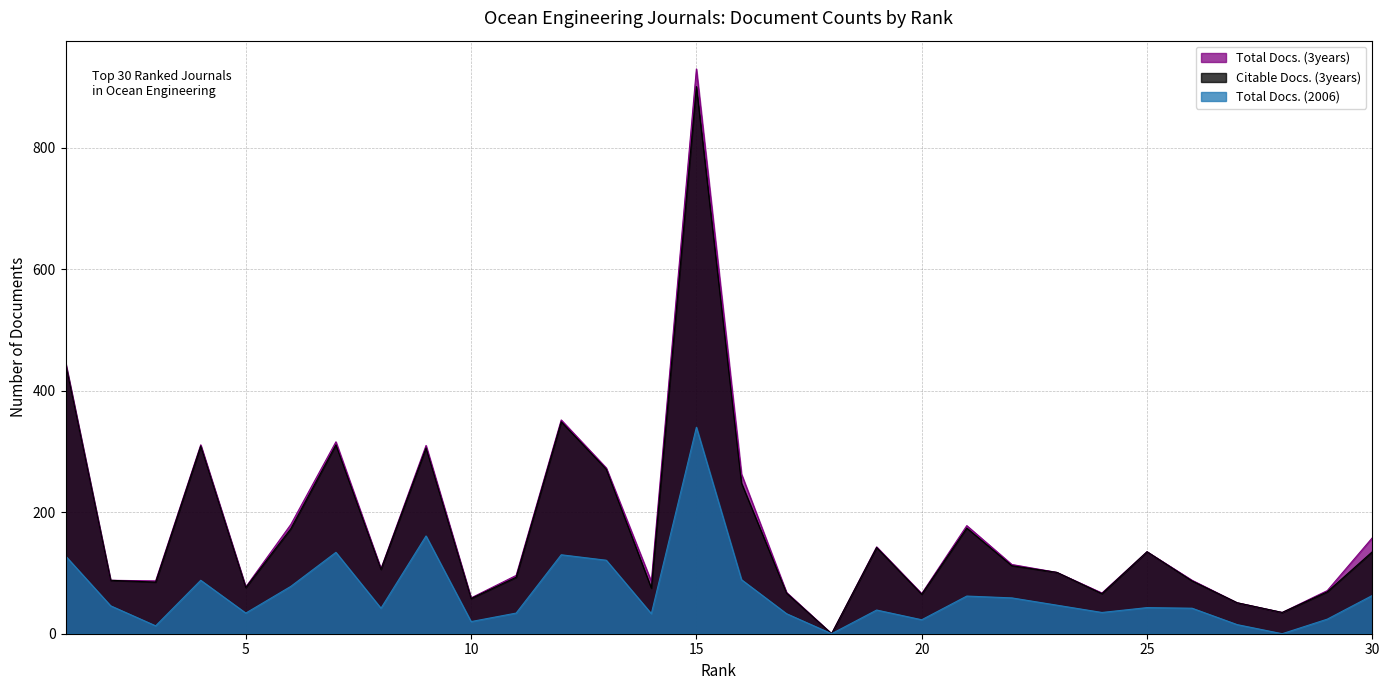

What is the difference between the highest and lowest values at 10?

39